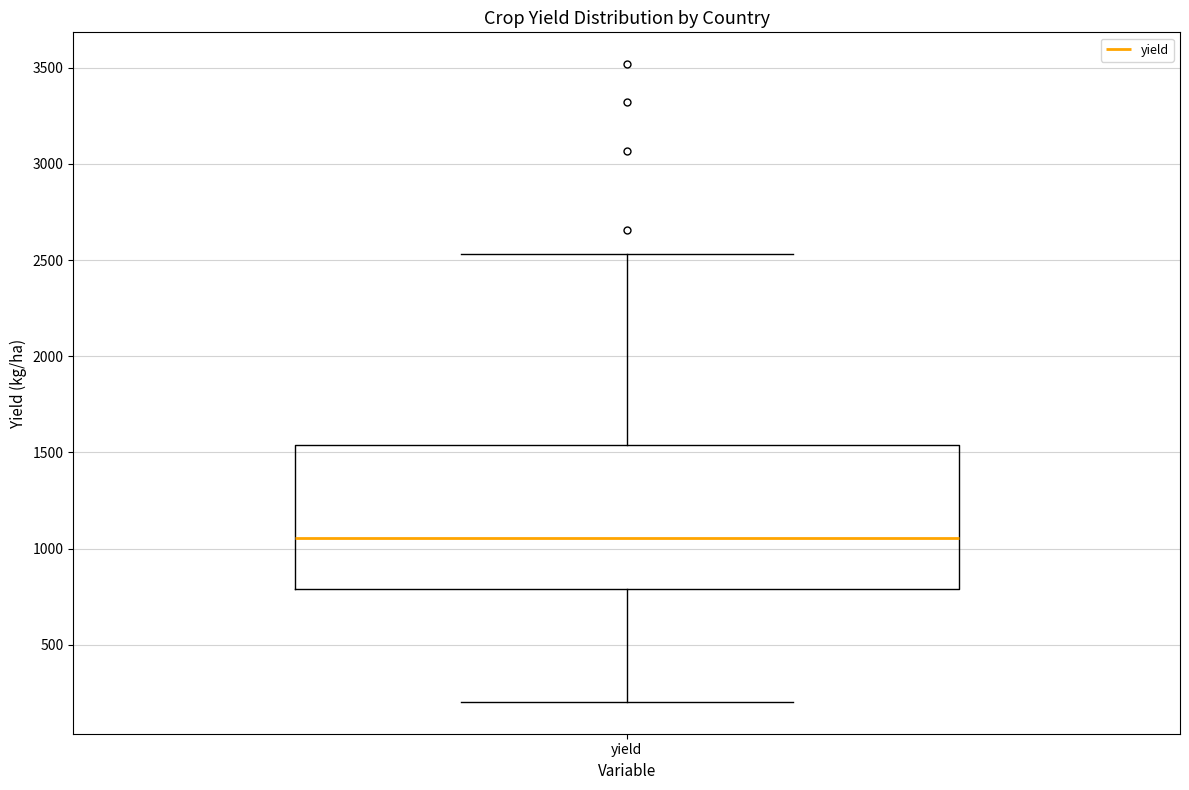

Read this box plot against the y-axis: the position of the median line, the range covered by the box, and the ends of both whiskers. The values are not printed on the chart, so give them approximately, as read against the axis.

median 1050, box 800 to 1550, whiskers 200 to 2550